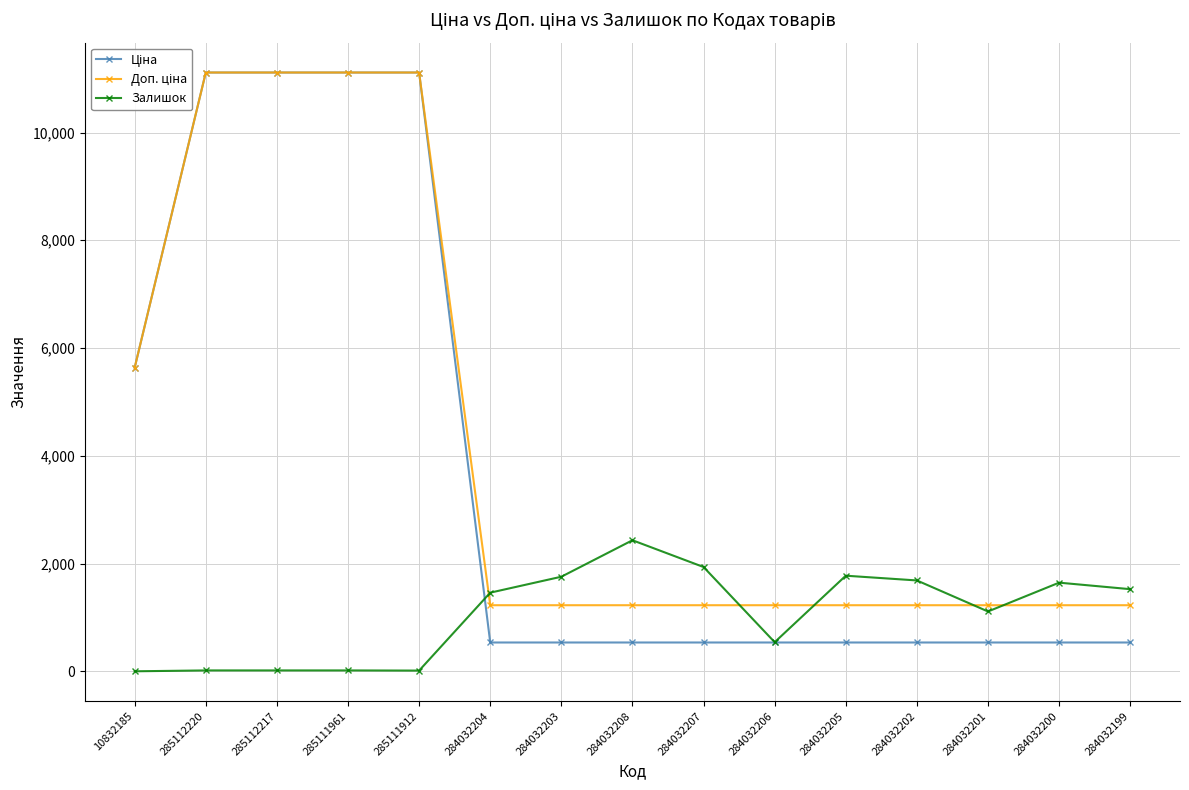

At how many categories does at least one series exceed 3397?

5